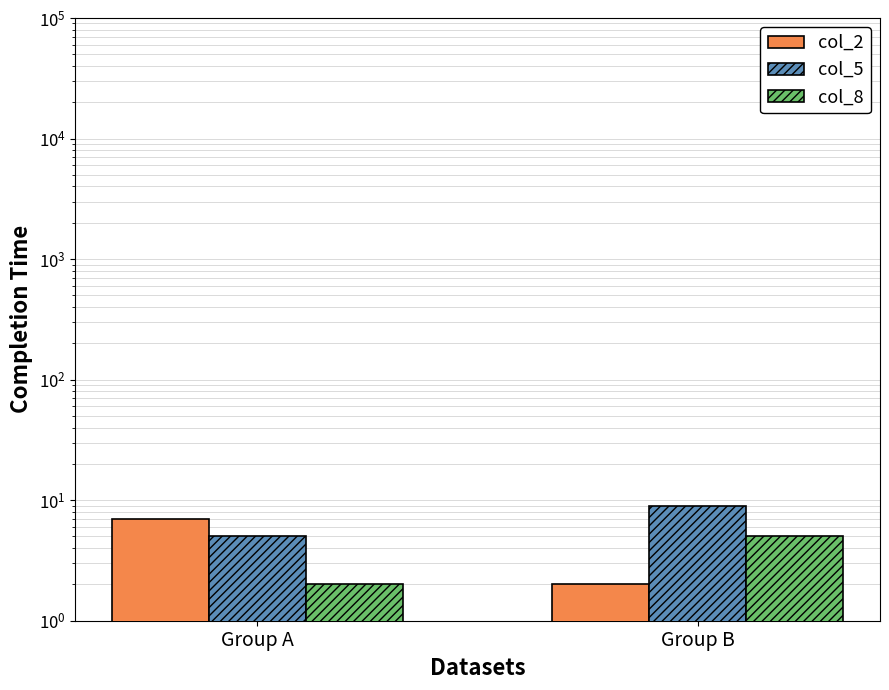

What is the maximum value shown in the chart?

9